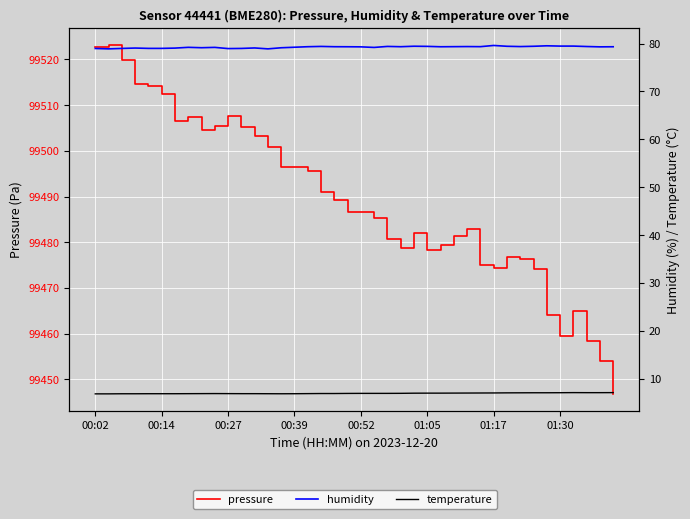

What position from the left is 01:30?

36